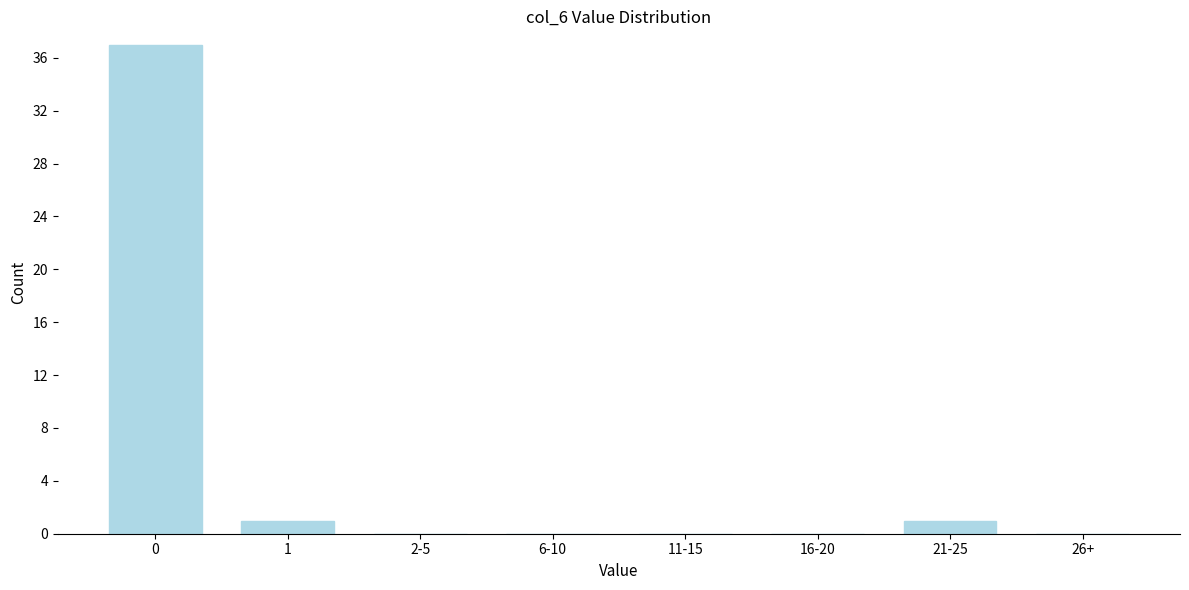

Reading left to right, list all the values displayed in this chart.

0=37	1=1	2-5=0	6-10=0	11-15=0	16-20=0	21-25=1	26+=0